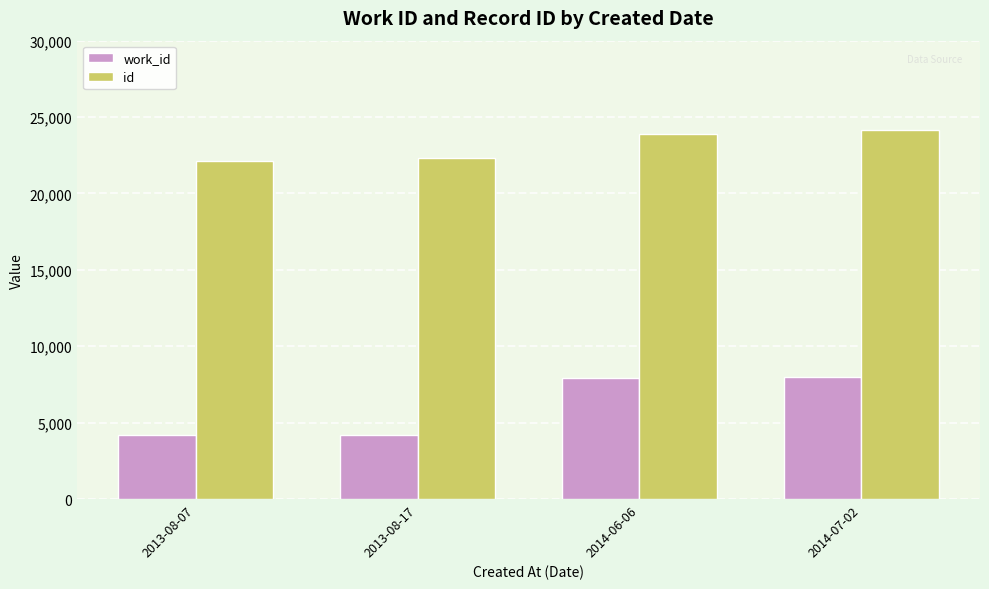

At how many categories does at least one series exceed 6773?

4